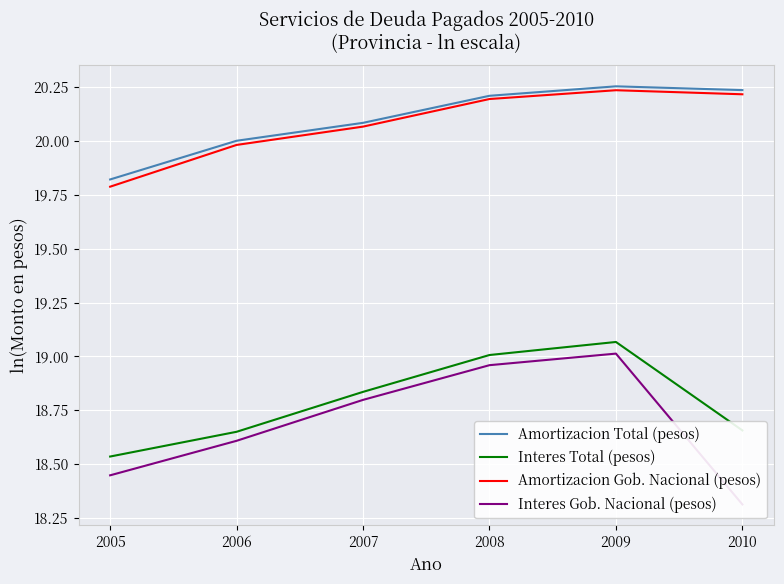

Is it true that Amortizacion Total (pesos) equals 19.8 at 2005?

True